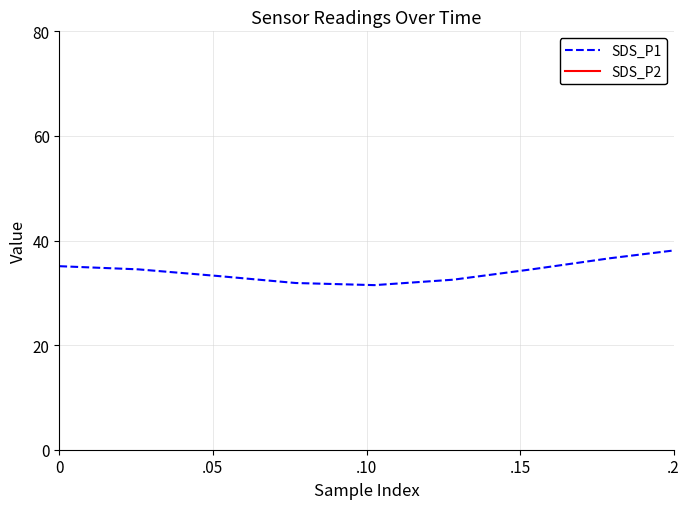

True or false: SDS_P1 and SDS_P2 intersect in this chart.

False